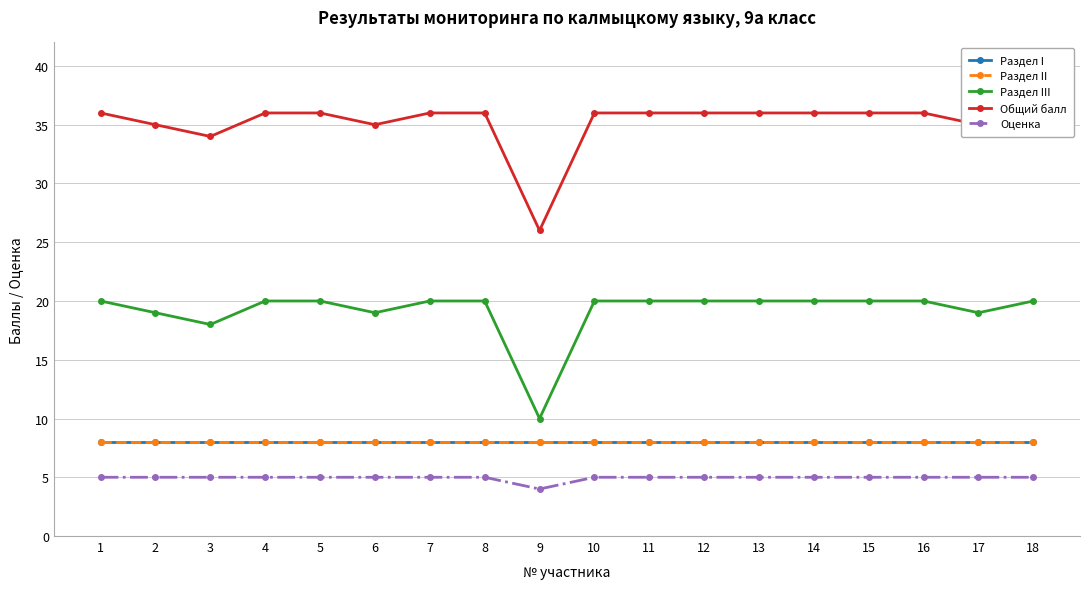

What is the value of the Раздел I point at the 7th from the left?

8